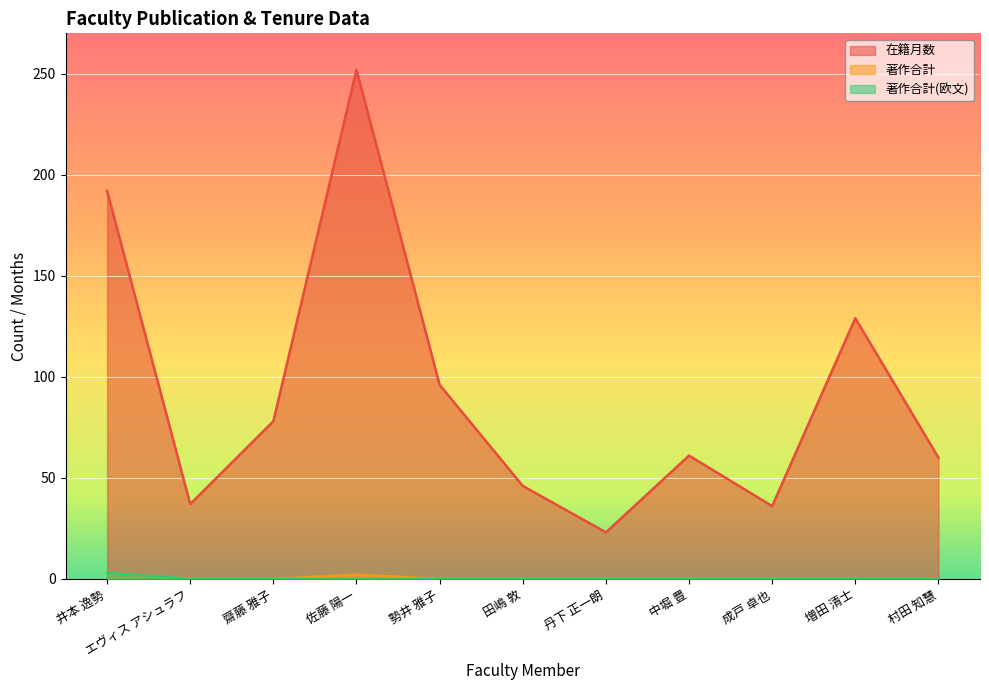

True or false: 著作合計 has a value of 2 at 村田 知慧.

False